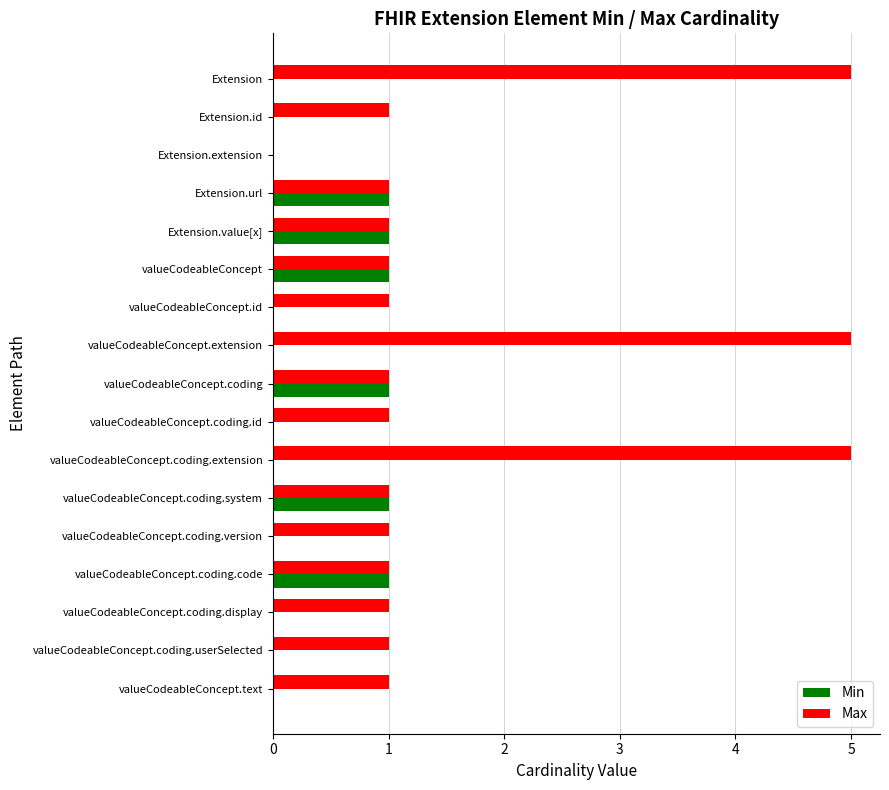

Between Extension and Extension.extension, which series saw the biggest shift?

Max